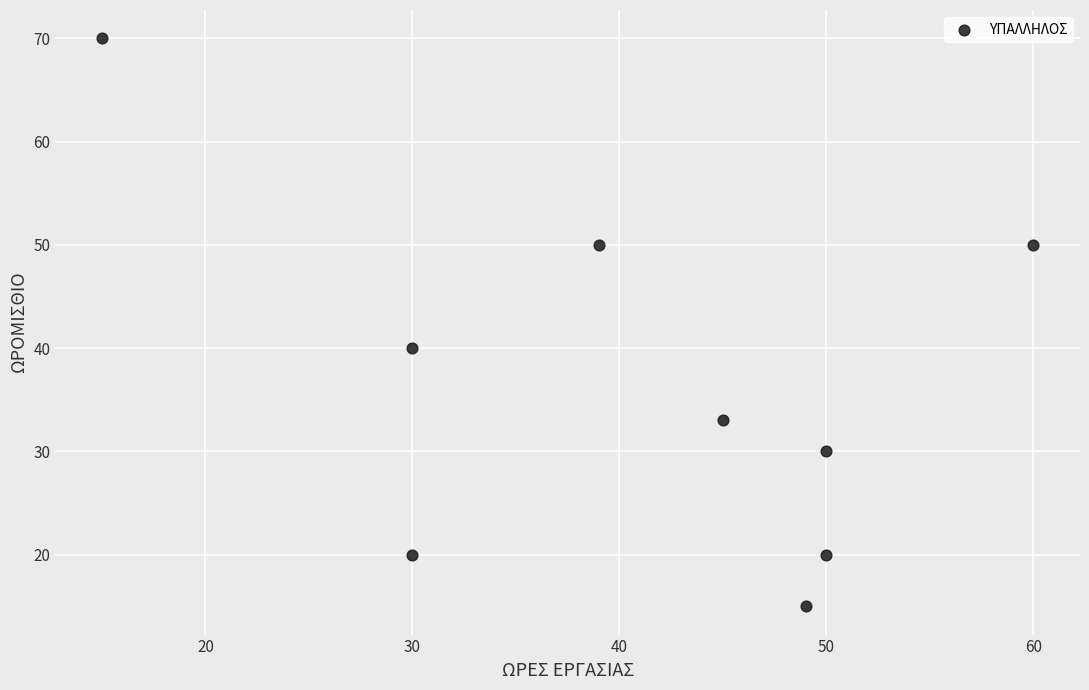

What Y value in the scatter plot is closest to 42?

40